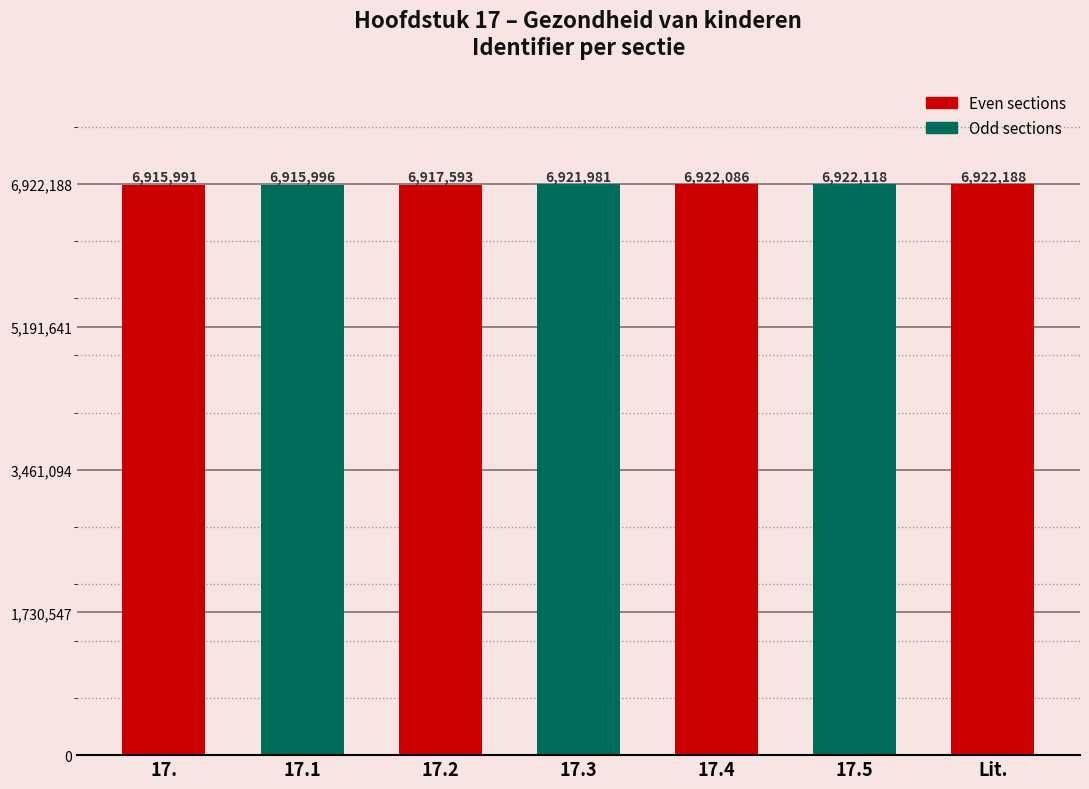

Which category has the lowest value across all series?

17. Gezondheid van kinderen wereldwijd